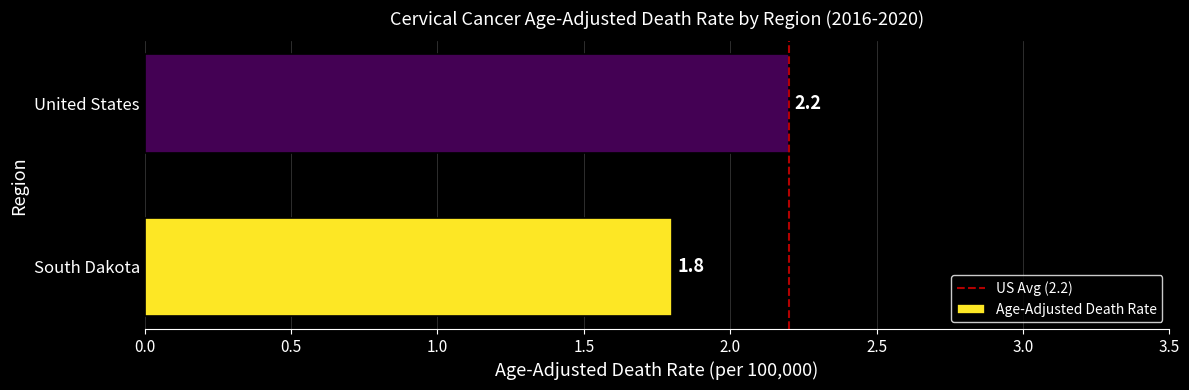

The chart shows a value of 1.8 at South Dakota. True or false?

True